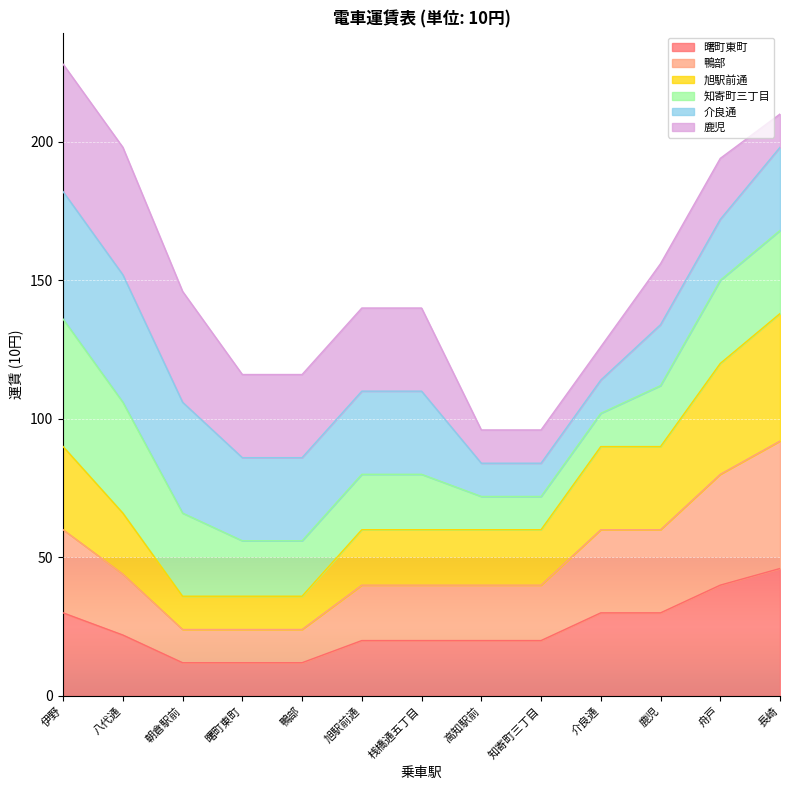

True or false: 鴨部 and 旭駅前通 cross at least once.

False